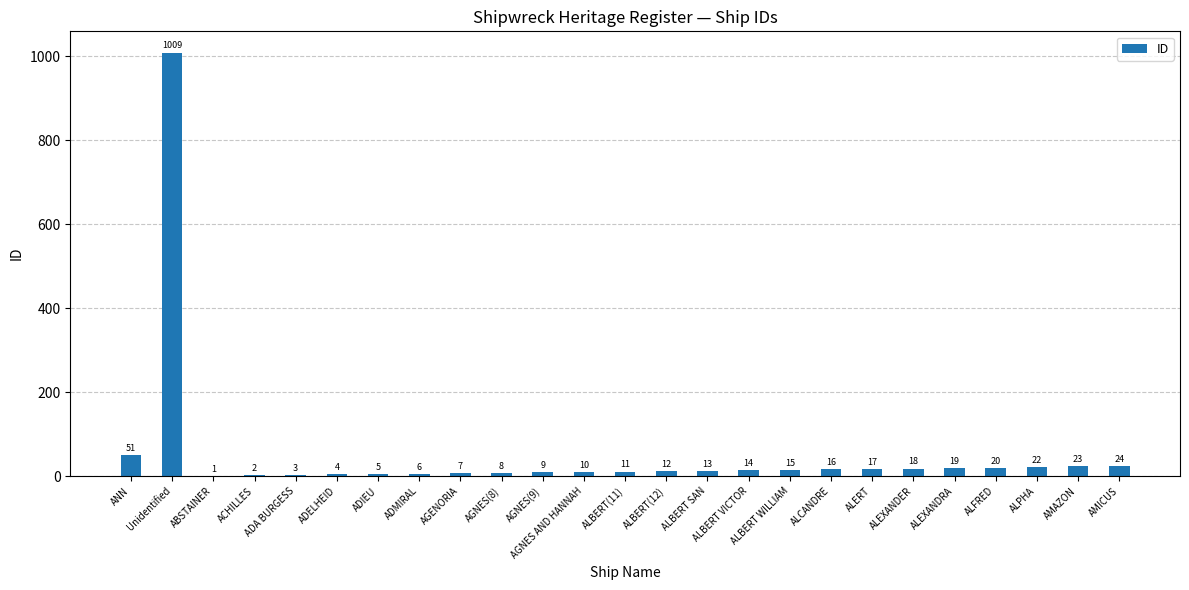

What is the sum of the values at AGENORIA and ALFRED?

27